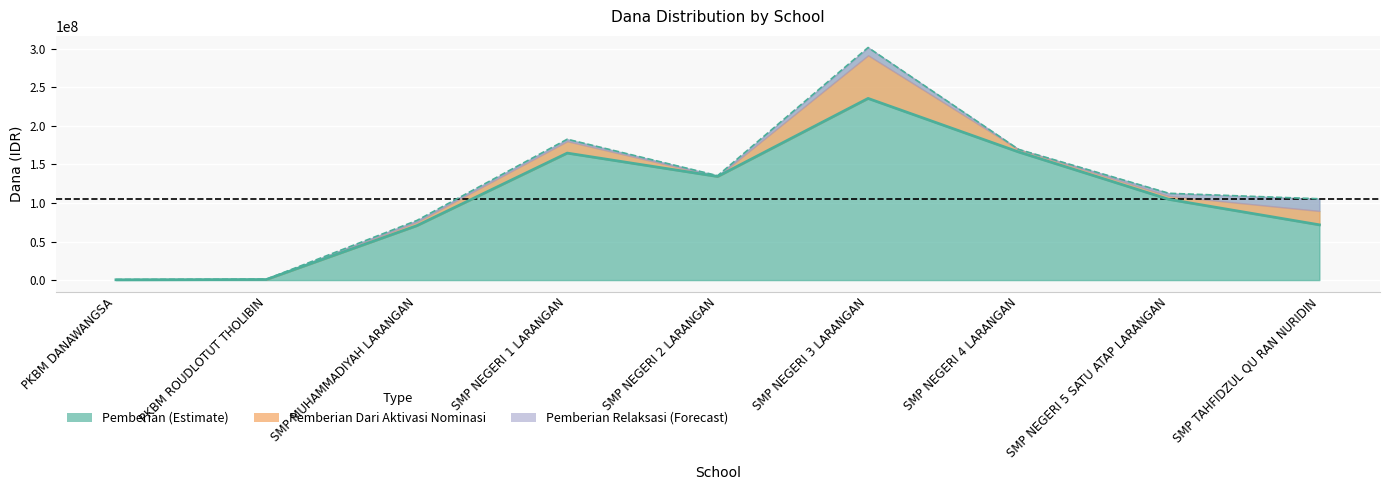

What is the smallest value displayed?

375000